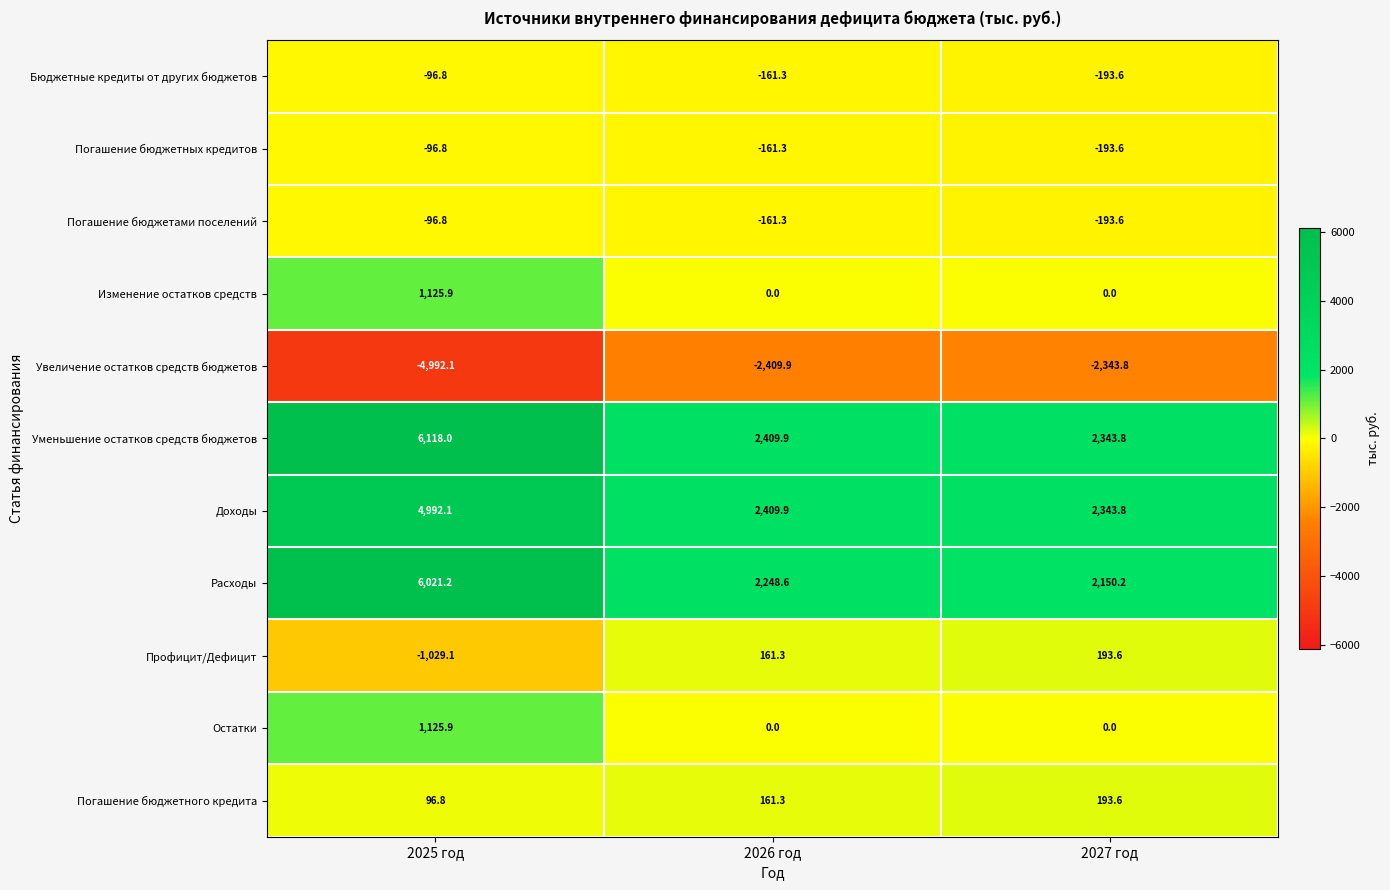

At which category is the sum across all series the highest?

2025 год